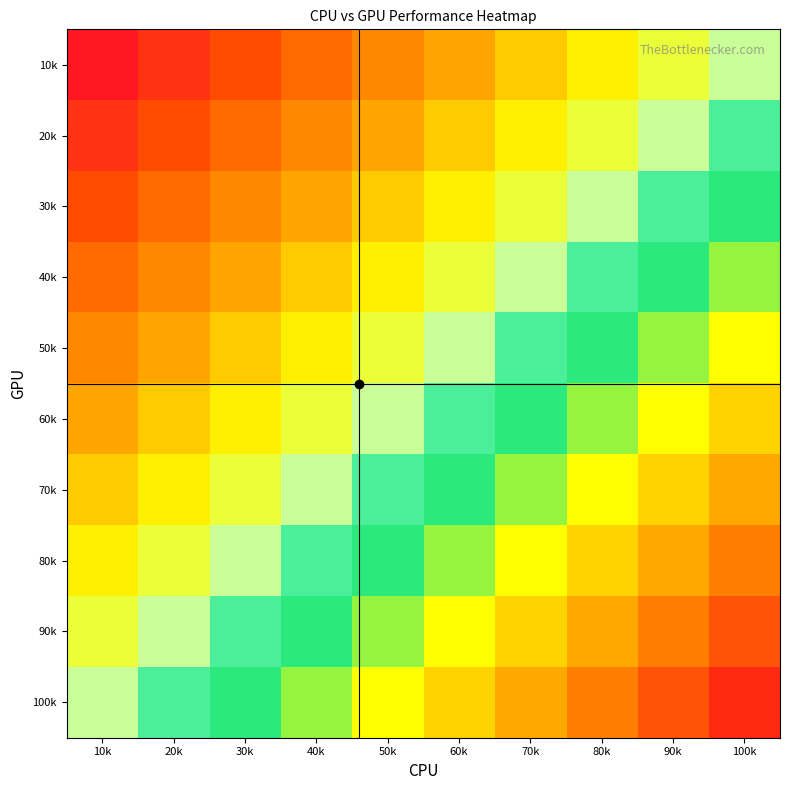

Between 90k and 40k, which is larger?

90k